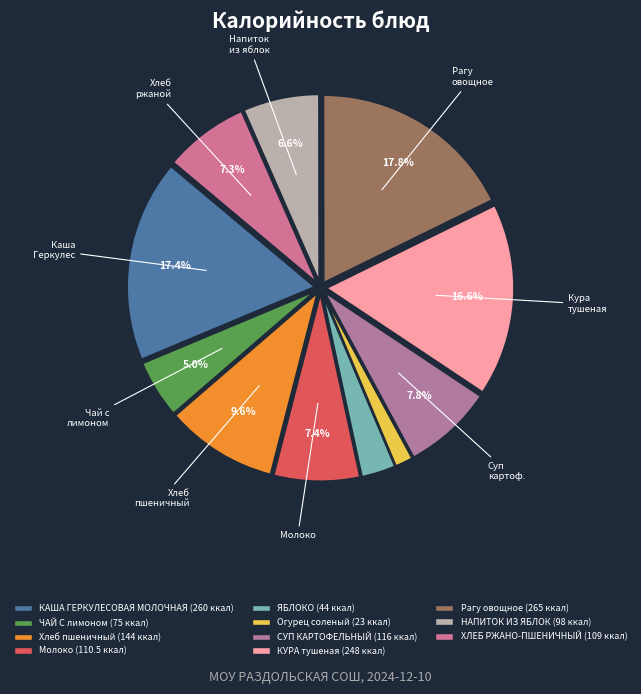

Which has a higher value, Молоко or СУП КАРТОФЕЛЬНЫЙ?

СУП КАРТОФЕЛЬНЫЙ